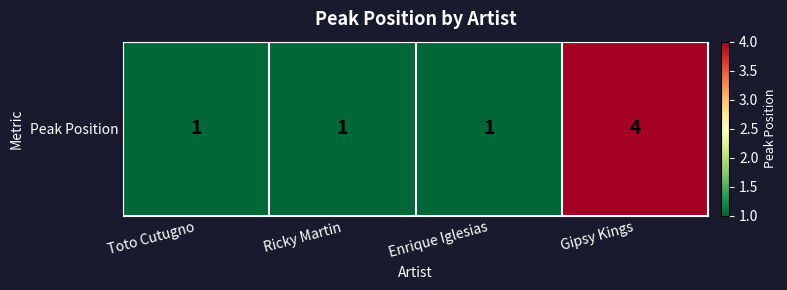

List the labels in order of value, smallest first.

Toto Cutugno, Ricky Martin, Enrique Iglesias, Gipsy Kings